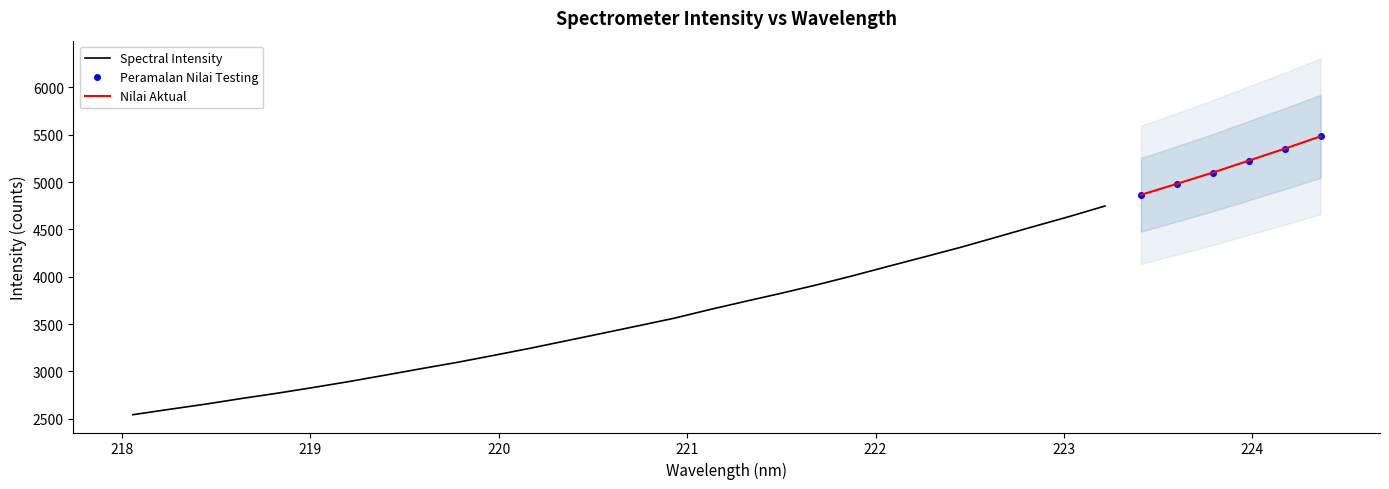

List the labels in order of value, smallest first.

218.0596, 218.2508, 218.442, 218.6332, 218.8244, 219.0156, 219.2067, 219.3979, 219.589, 219.7801, 219.9712, 220.1623, 220.3533, 220.5444, 220.7354, 220.9264, 221.1174, 221.3083, 221.4993, 221.6902, 221.8812, 222.0721, 222.263, 222.4538, 222.6447, 222.8355, 223.0264, 223.2172, 223.408, 223.5987, 223.7895, 223.9802, 224.1709, 224.3616